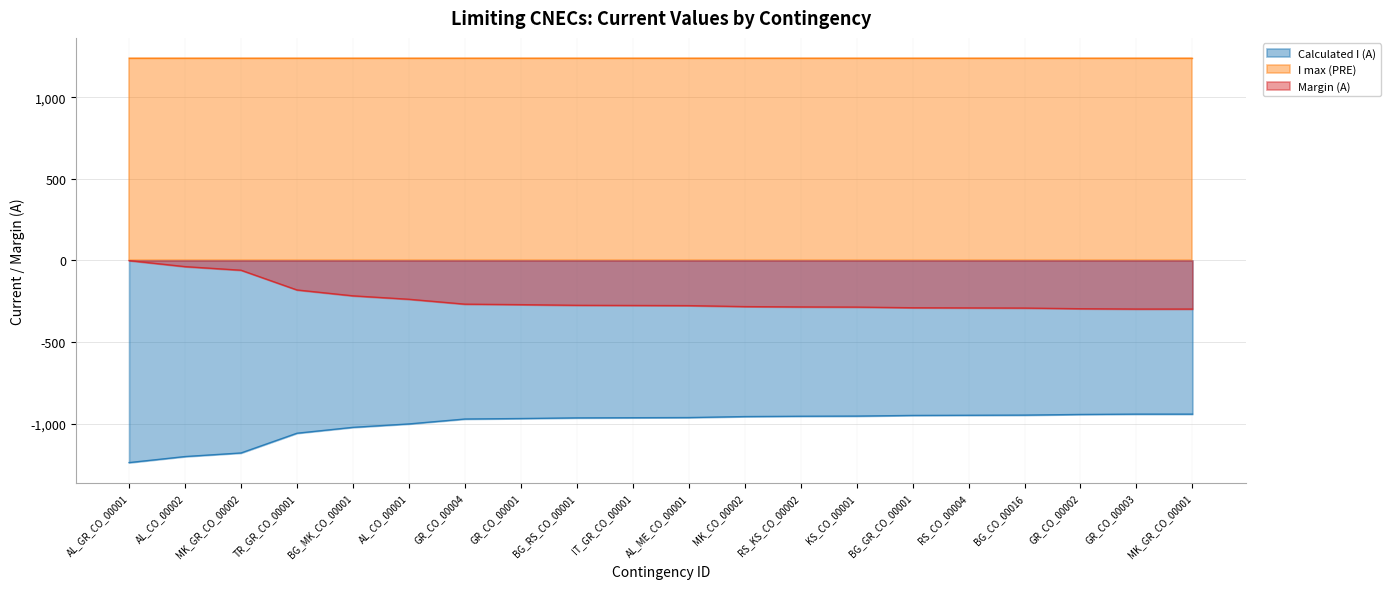

Which category has the highest value across all series?

AL_GR_CO_00001